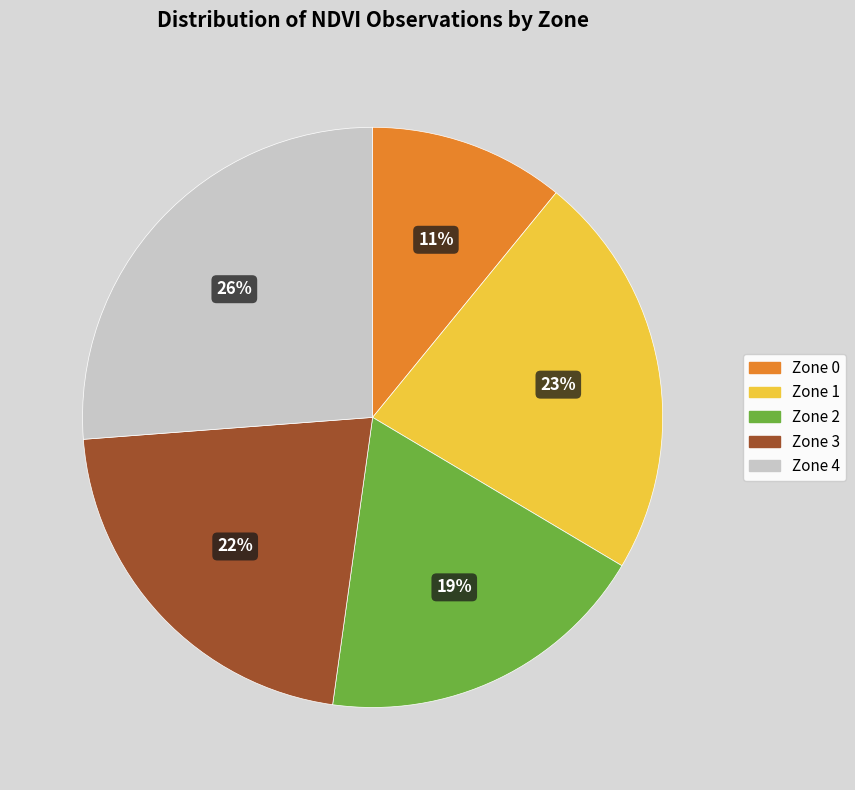

Is there a majority slice in this chart?

No